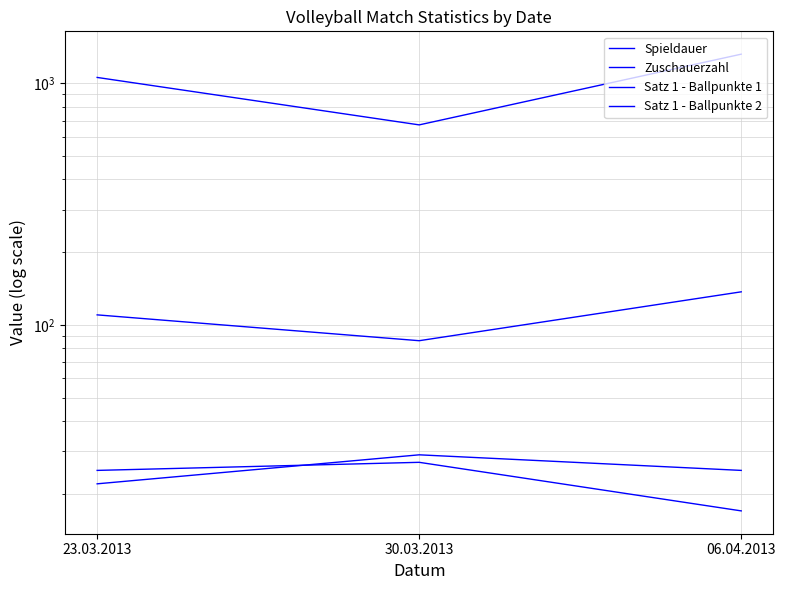

How many lines are shown in the chart?

4